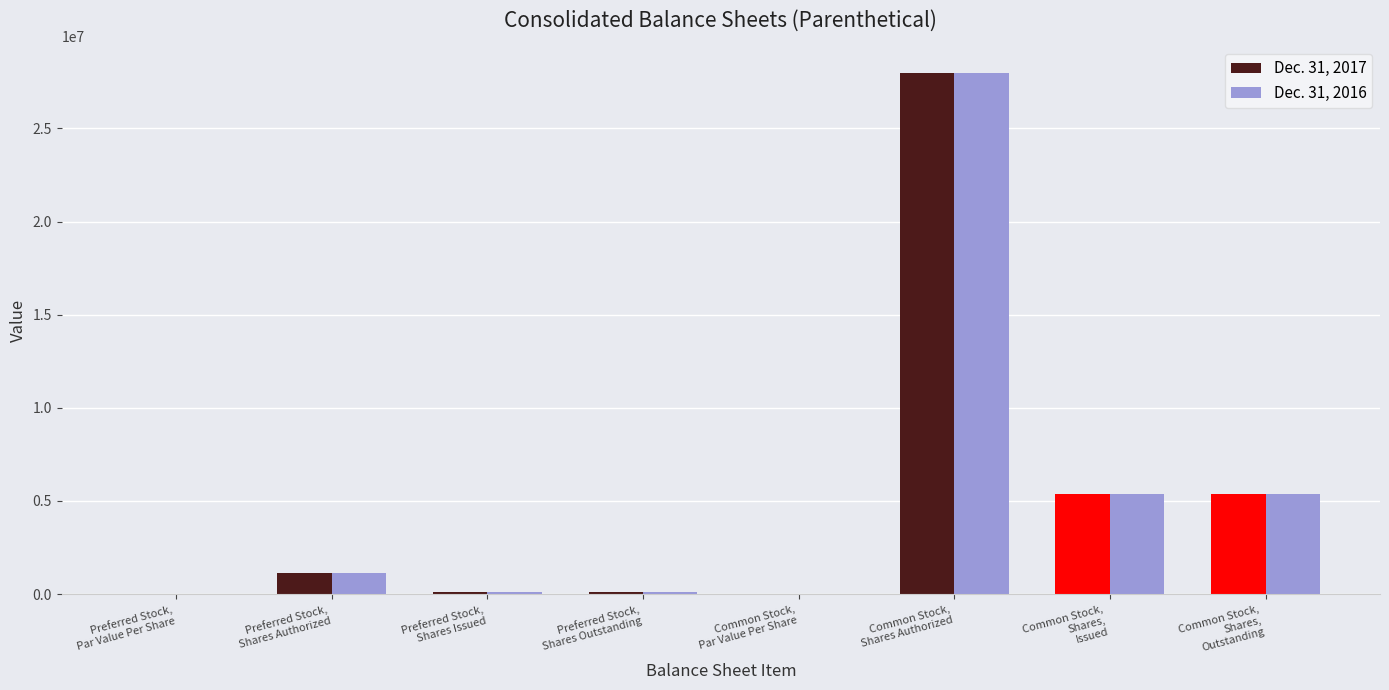

Which series changed the most between Preferred Stock,
Shares Issued and Common Stock,
Par Value Per Share?

Dec. 31, 2017